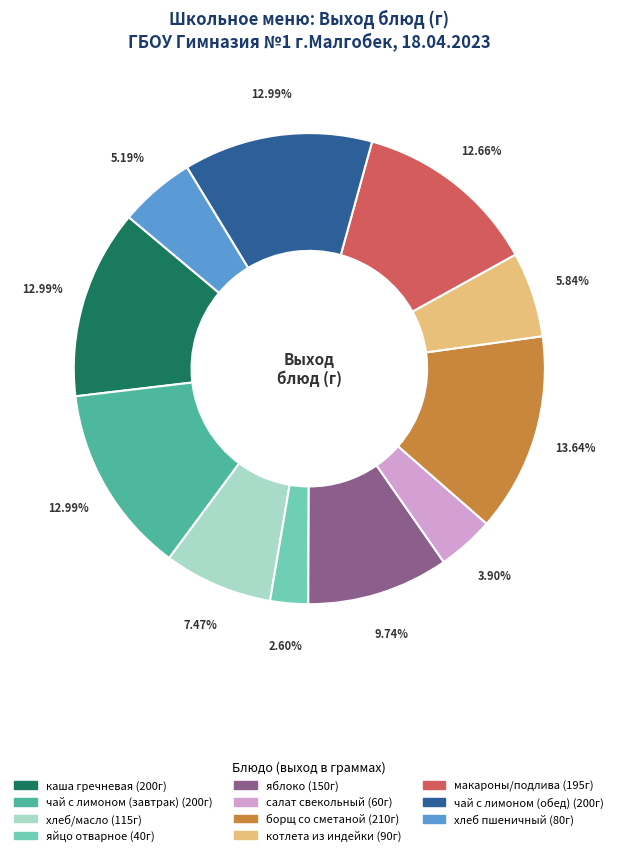

Which category has the smallest portion of the pie?

яйцо отварное